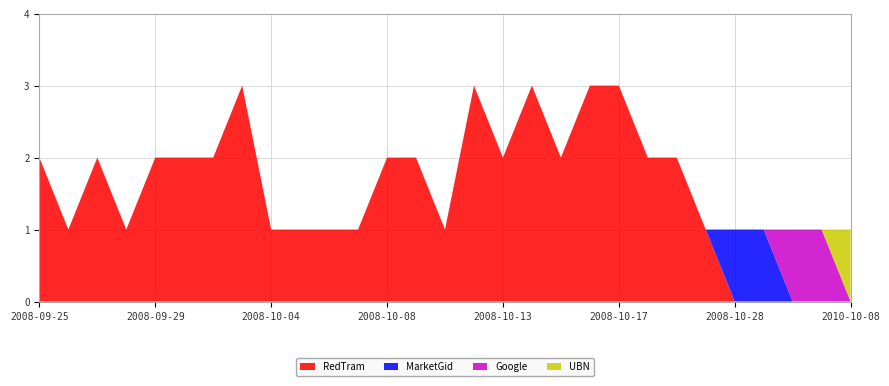

Reading left to right, extract all data points from this chart.

RedTram: 2008-09-25=2	2008-09-26=1	2008-09-27=2	2008-09-28=1	2008-09-29=2	2008-09-30=2	2008-10-02=2	2008-10-03=3	2008-10-04=1	2008-10-05=1	2008-10-06=1	2008-10-07=1	2008-10-08=2	2008-10-10=2	2008-10-11=1	2008-10-12=3	2008-10-13=2	2008-10-14=3	2008-10-15=2	2008-10-16=3	2008-10-17=3	2008-10-19=2	2008-10-20=2	2008-10-21=1	2008-10-28=0	2011-03-24=0	2011-05-11=0	2012-09-29=0	2010-10-08=0
MarketGid: 2008-09-25=0	2008-09-26=0	2008-09-27=0	2008-09-28=0	2008-09-29=0	2008-09-30=0	2008-10-02=0	2008-10-03=0	2008-10-04=0	2008-10-05=0	2008-10-06=0	2008-10-07=0	2008-10-08=0	2008-10-10=0	2008-10-11=0	2008-10-12=0	2008-10-13=0	2008-10-14=0	2008-10-15=0	2008-10-16=0	2008-10-17=0	2008-10-19=0	2008-10-20=0	2008-10-21=0	2008-10-28=1	2011-03-24=1	2011-05-11=0	2012-09-29=0	2010-10-08=0
Google: 2008-09-25=0	2008-09-26=0	2008-09-27=0	2008-09-28=0	2008-09-29=0	2008-09-30=0	2008-10-02=0	2008-10-03=0	2008-10-04=0	2008-10-05=0	2008-10-06=0	2008-10-07=0	2008-10-08=0	2008-10-10=0	2008-10-11=0	2008-10-12=0	2008-10-13=0	2008-10-14=0	2008-10-15=0	2008-10-16=0	2008-10-17=0	2008-10-19=0	2008-10-20=0	2008-10-21=0	2008-10-28=0	2011-03-24=0	2011-05-11=1	2012-09-29=1	2010-10-08=0
UBN: 2008-09-25=0	2008-09-26=0	2008-09-27=0	2008-09-28=0	2008-09-29=0	2008-09-30=0	2008-10-02=0	2008-10-03=0	2008-10-04=0	2008-10-05=0	2008-10-06=0	2008-10-07=0	2008-10-08=0	2008-10-10=0	2008-10-11=0	2008-10-12=0	2008-10-13=0	2008-10-14=0	2008-10-15=0	2008-10-16=0	2008-10-17=0	2008-10-19=0	2008-10-20=0	2008-10-21=0	2008-10-28=0	2011-03-24=0	2011-05-11=0	2012-09-29=0	2010-10-08=1